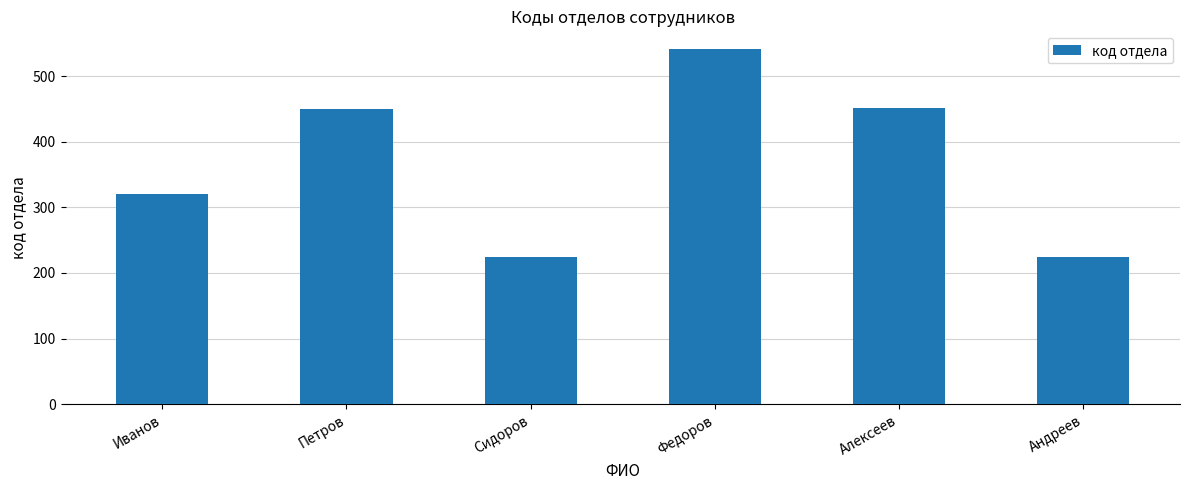

Is it true that the value at Петров is 450?

True